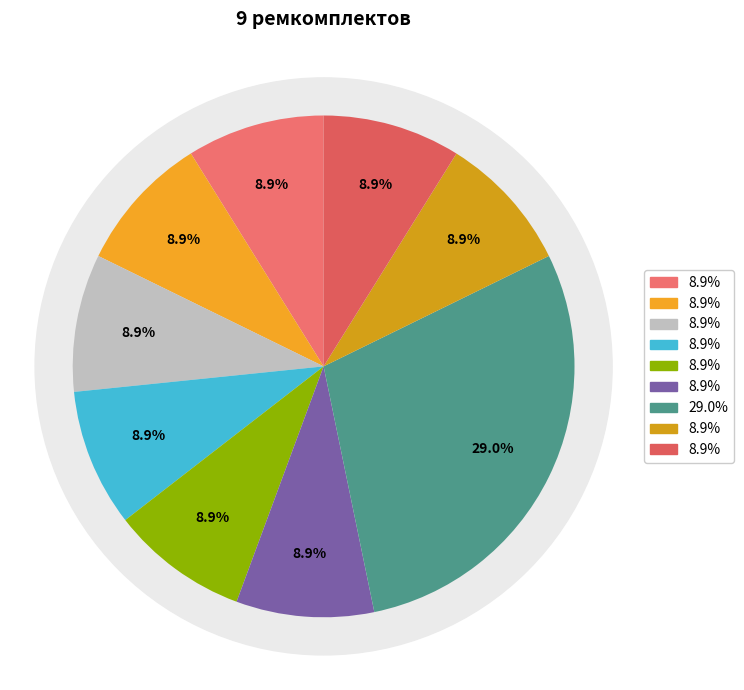

To the nearest percent, what percentage of the pie is РК-КО510-80.50/1б-ЕП ремкомплект?

9%